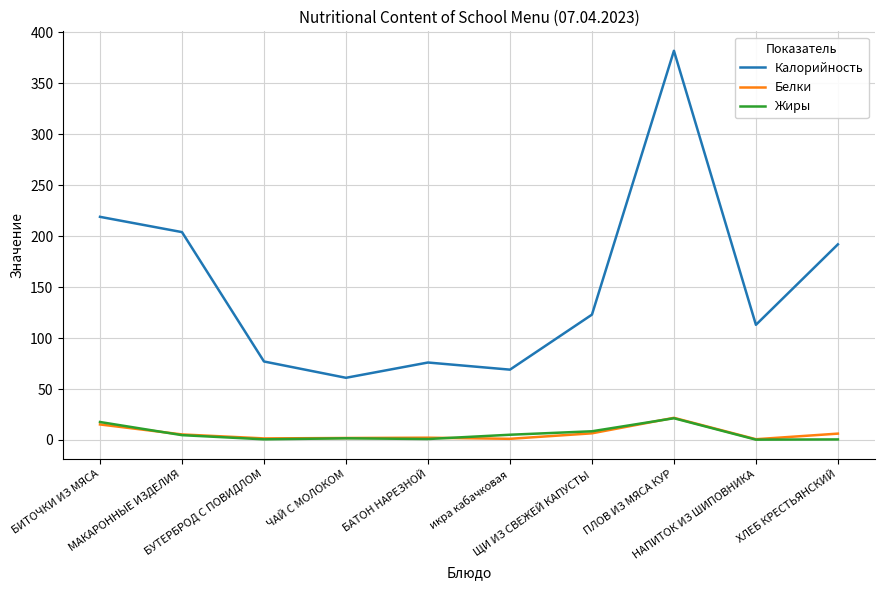

True or false: Калорийность and Жиры intersect in this chart.

False